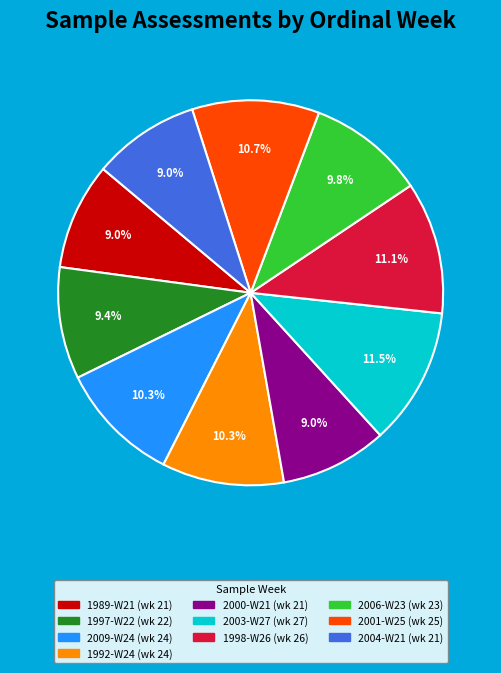

How much of the chart is everything except 1989-W21?

91.0%